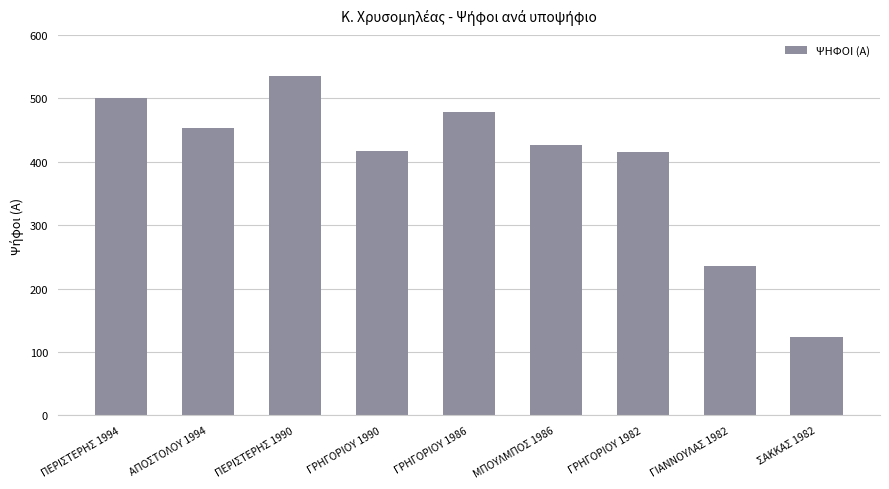

What value does the data have at ΓΡΗΓΟΡΙΟΥ 1982, to the nearest 5?

415